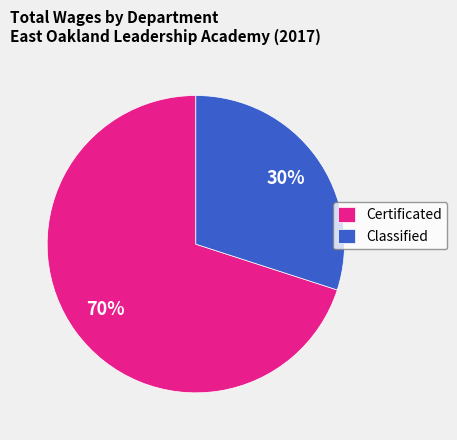

Is there a majority slice in this chart?

Yes